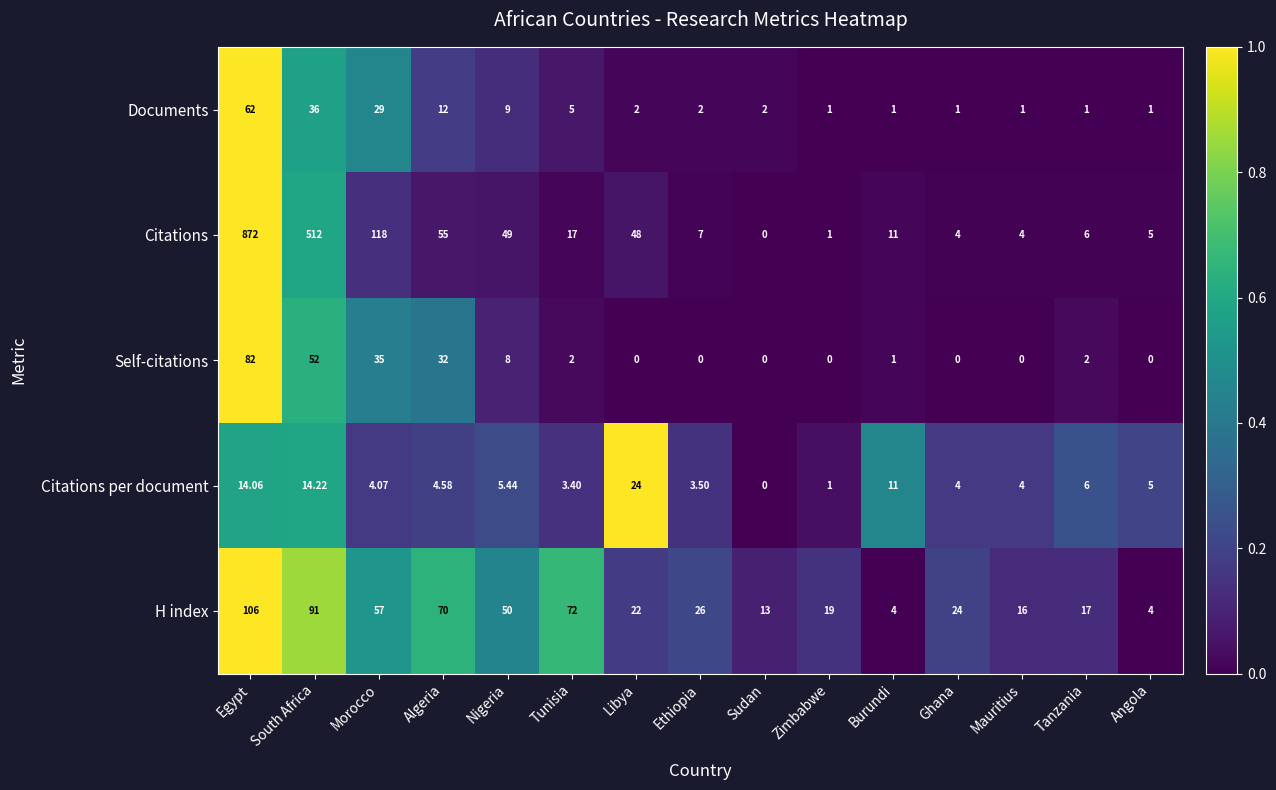

Which series has the largest total across all categories?

Citations